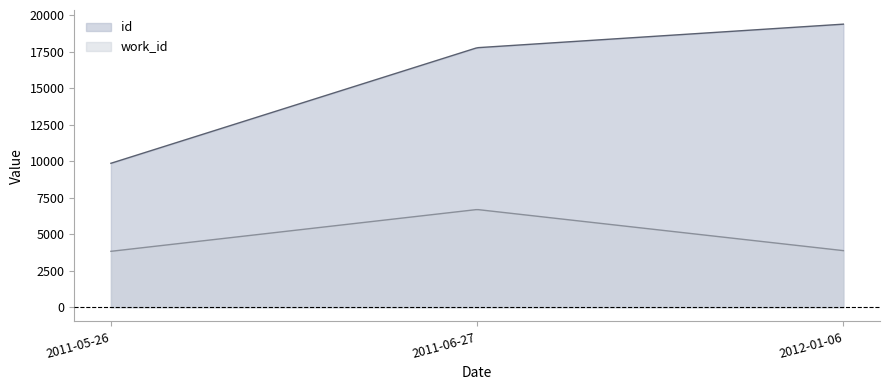

At which category is the sum across all series the highest?

2011-06-27